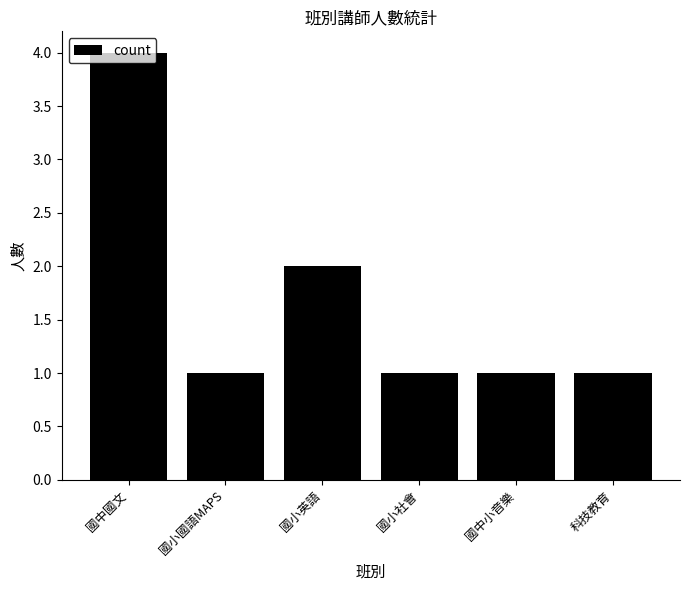

The value at 科技教育 is 1. True or false?

True